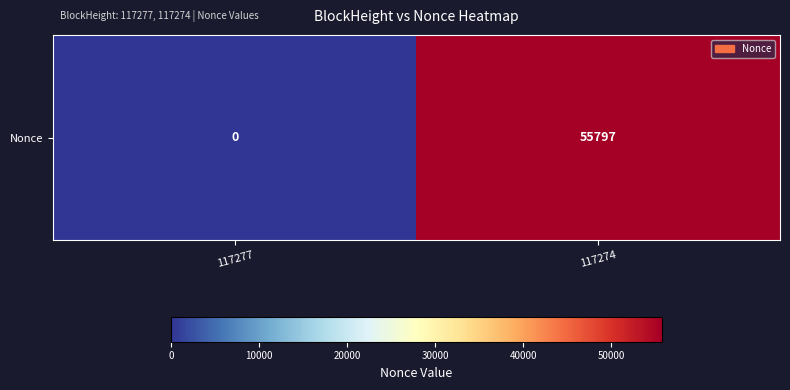

What is the change in value from 117277 to 117274?

+55797